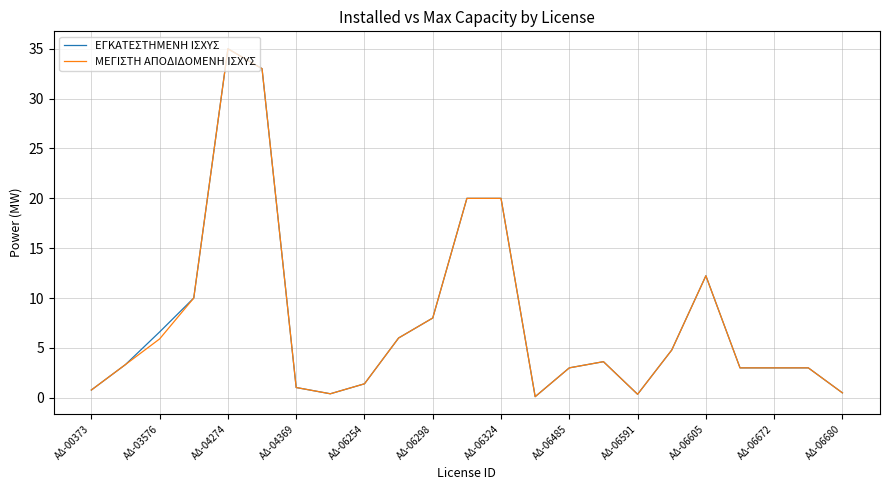

What is the difference between the second highest and minimum values in the ΕΓΚΑΤΕΣΤΗΜΕΝΗ ΙΣΧΥΣ series?

32.9